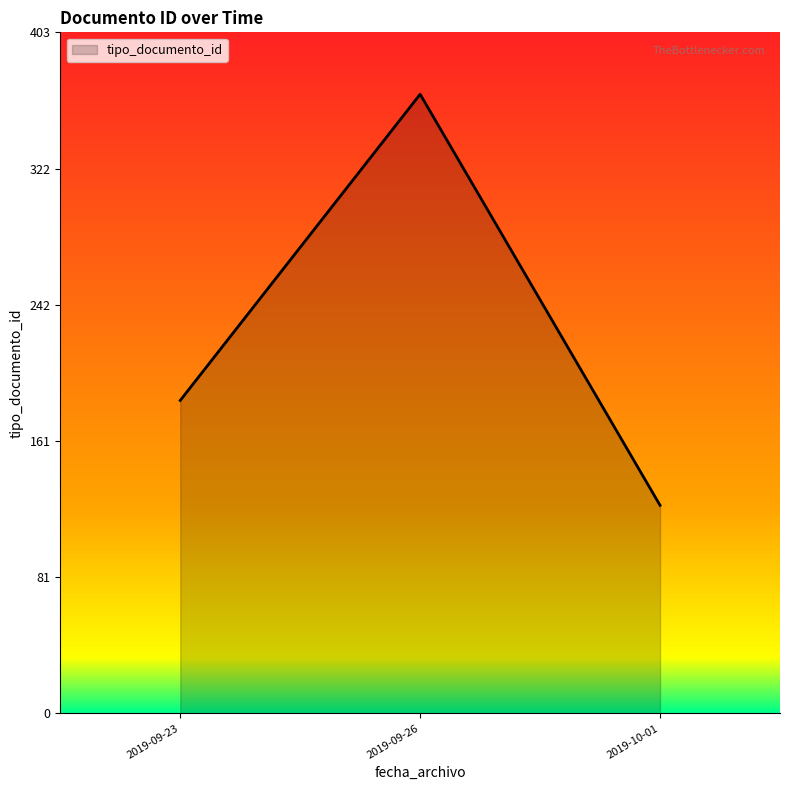

What is the change in value from 2019-09-23 to 2019-10-01?

-62